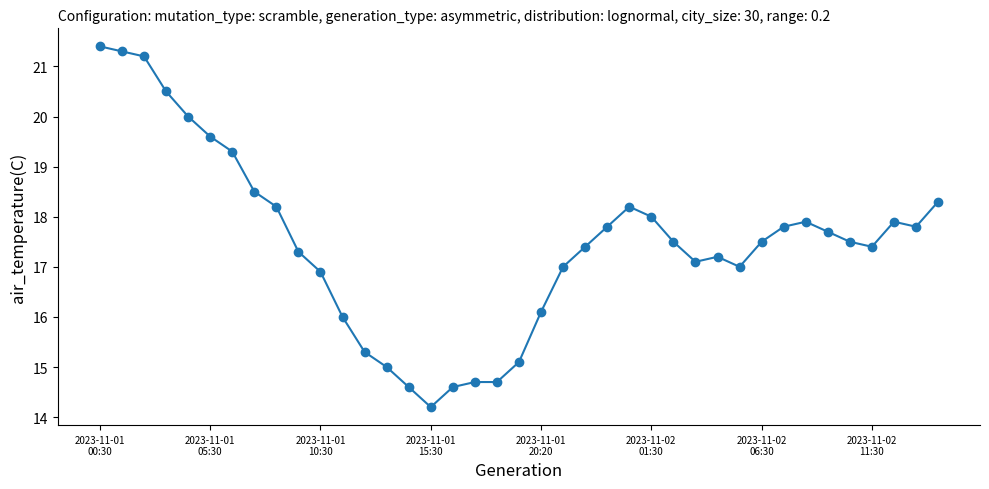

What is the maximum value shown in the chart?

21.4